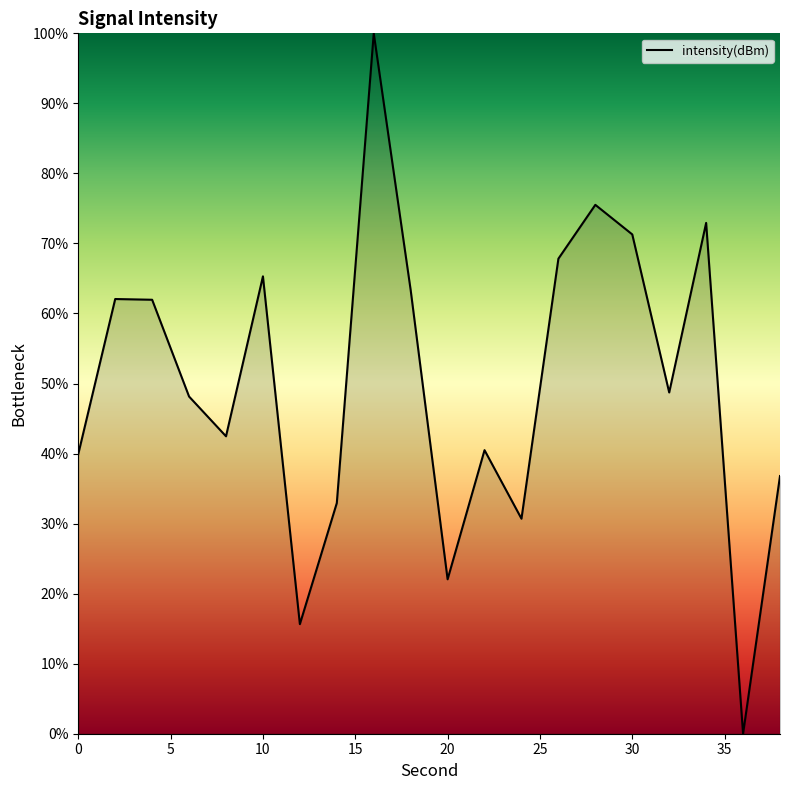

What is the greatest value displayed?

100.0